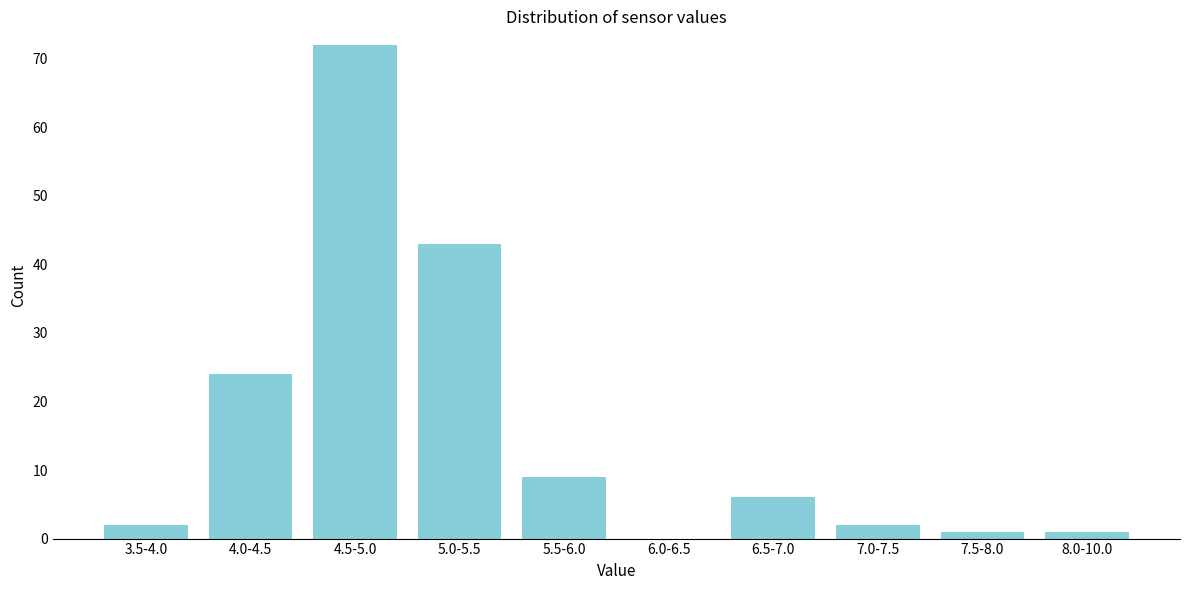

Reading left to right, extract all data points from this chart.

3.5-4.0=2	4.0-4.5=24	4.5-5.0=72	5.0-5.5=43	5.5-6.0=9	6.0-6.5=0	6.5-7.0=6	7.0-7.5=2	7.5-8.0=1	8.0-10.0=1